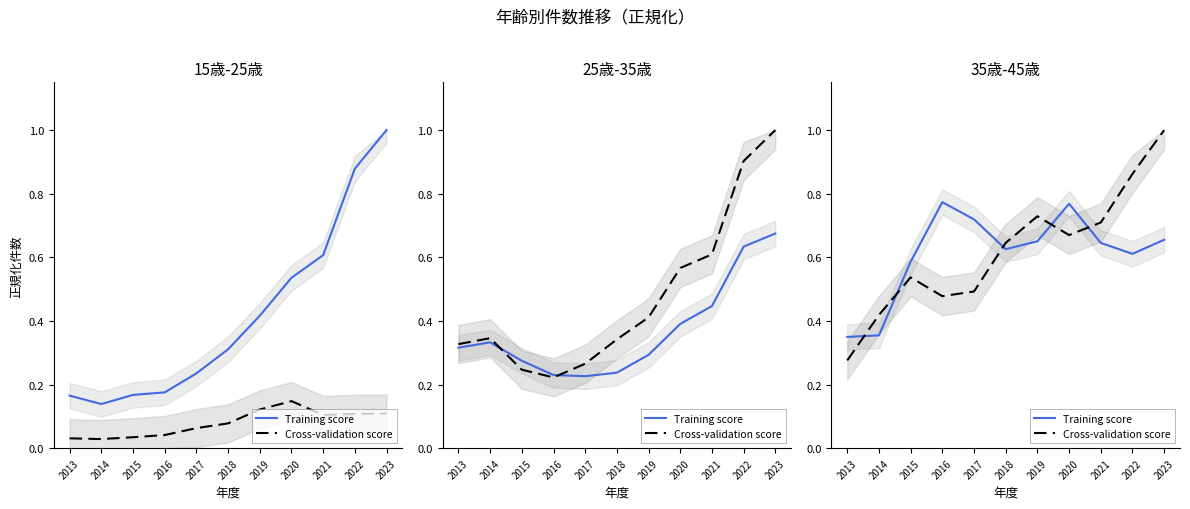

What is the difference between the maximum and minimum values in the Cross-validation score series?

0.7